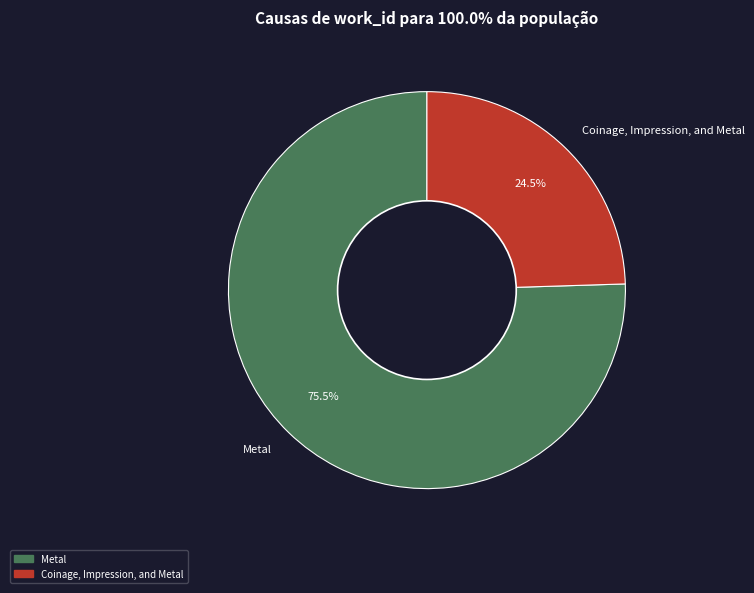

Which slice is the largest?

Metal